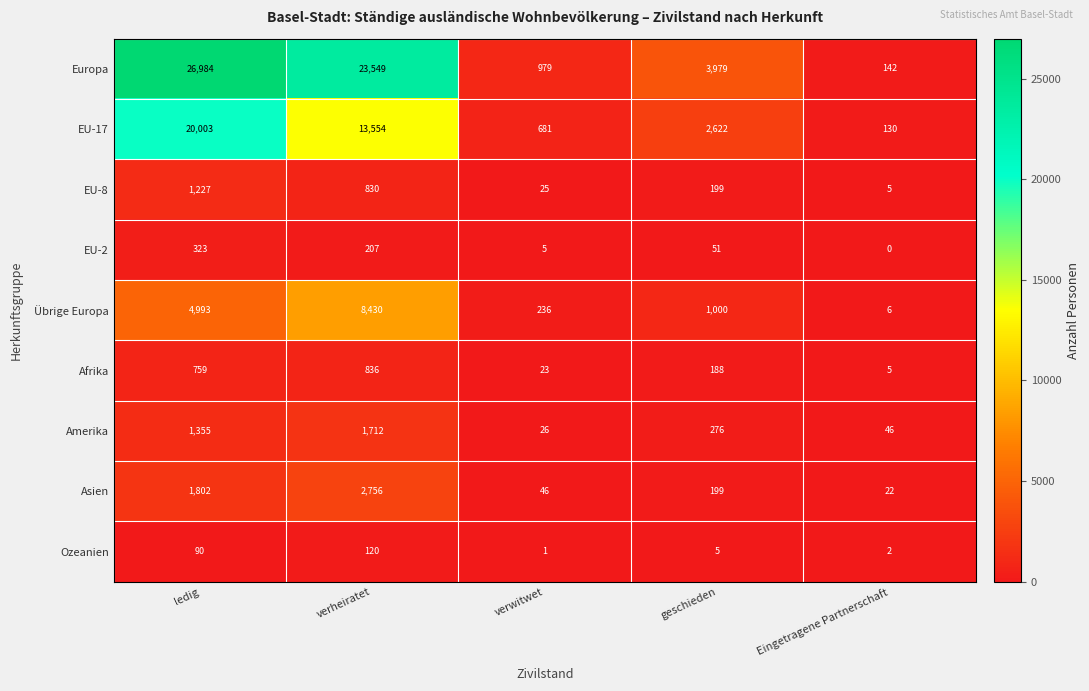

The value of EU-2 at Eingetragene Partnerschaft is -167. True or false?

False